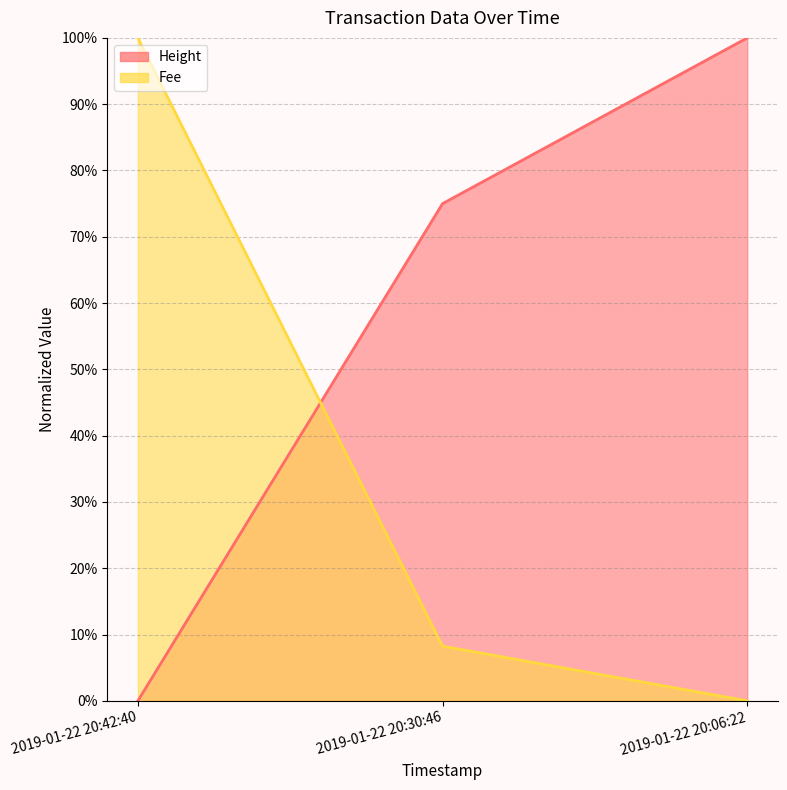

Rank the series at 2019-01-22 20:06:22 from lowest to highest value.

Fee (line), Height (line)